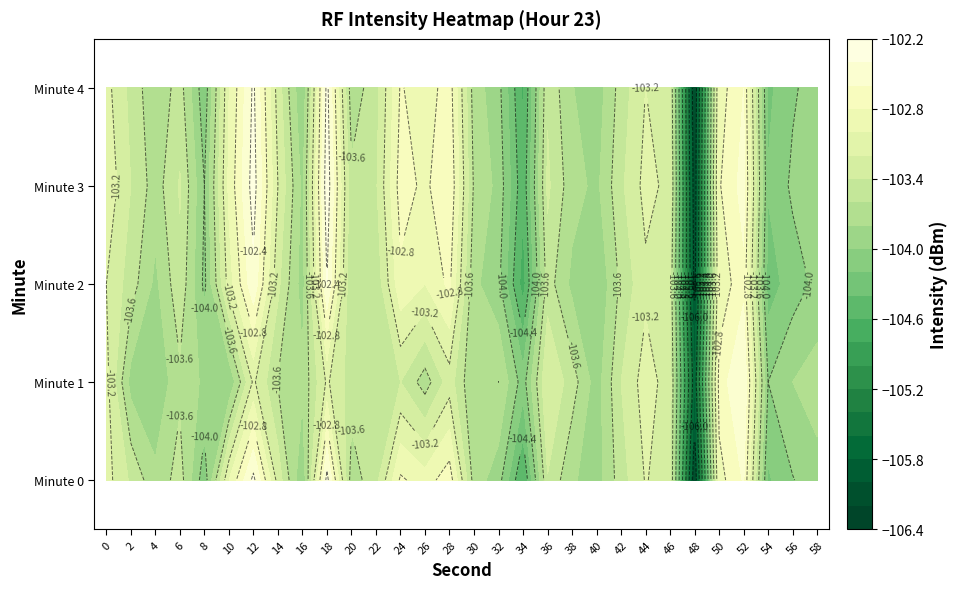

What is the sum of the Minute 2 values at 6 and 16?

-207.4